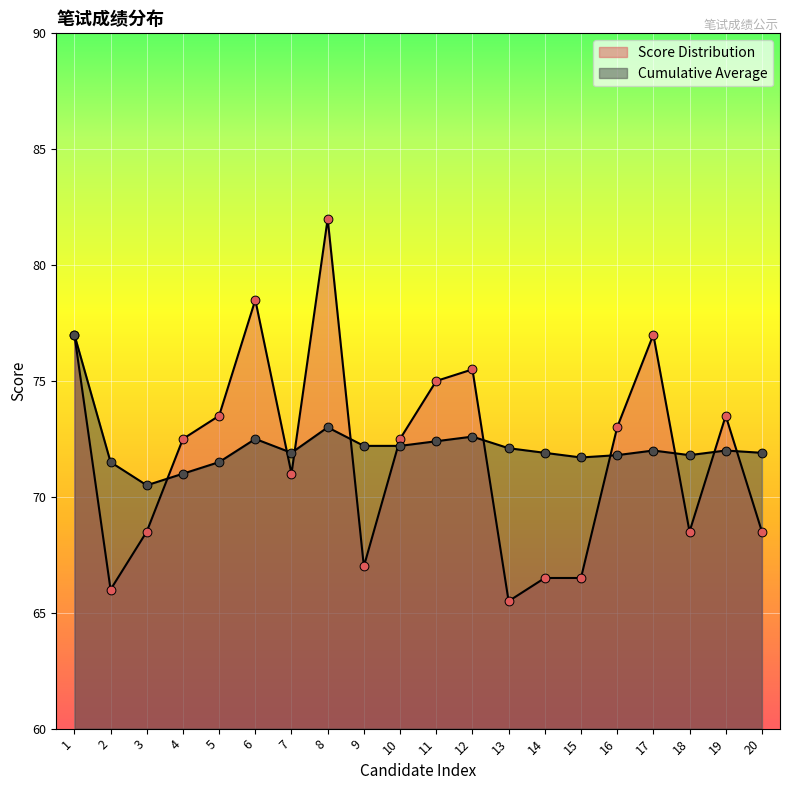

Which series reaches the maximum Y coordinate?

Score Distribution